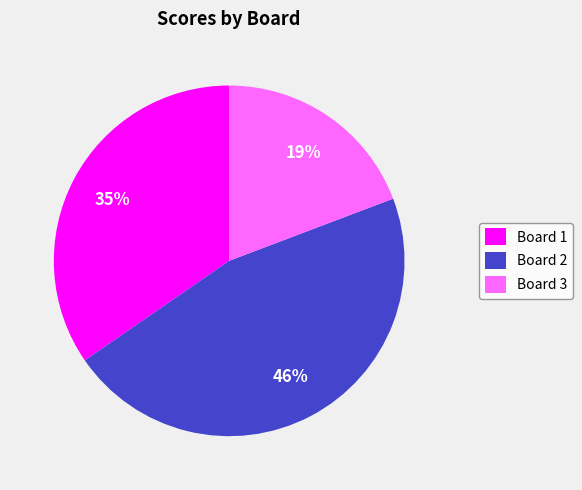

To the nearest percent, what portion does Board 2 represent?

46%